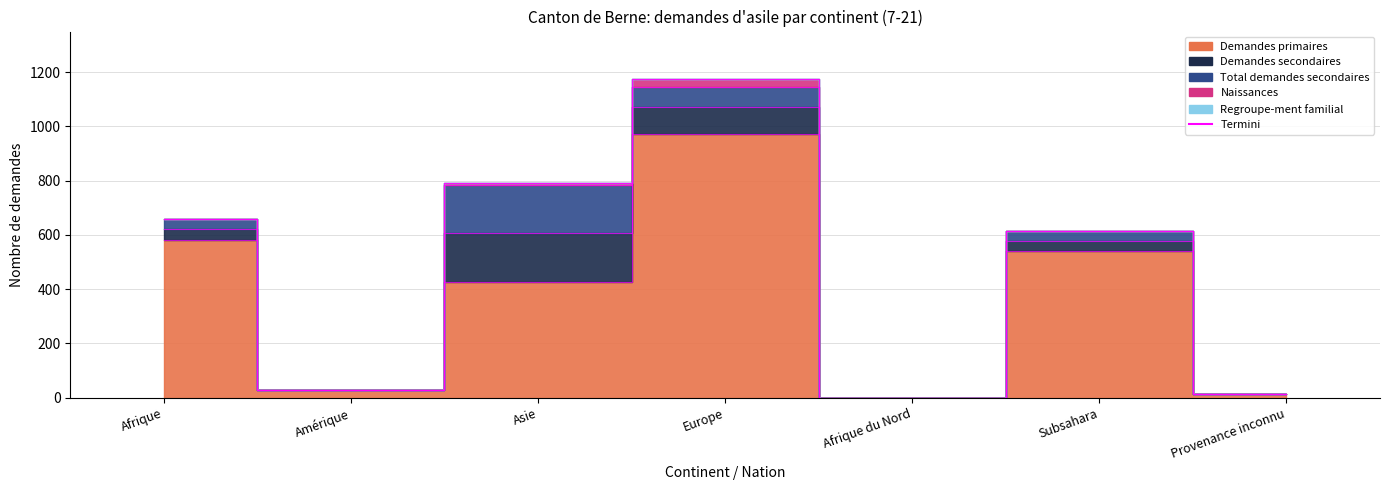

At which category does the chart reach its minimum across all series?

Afrique du Nord